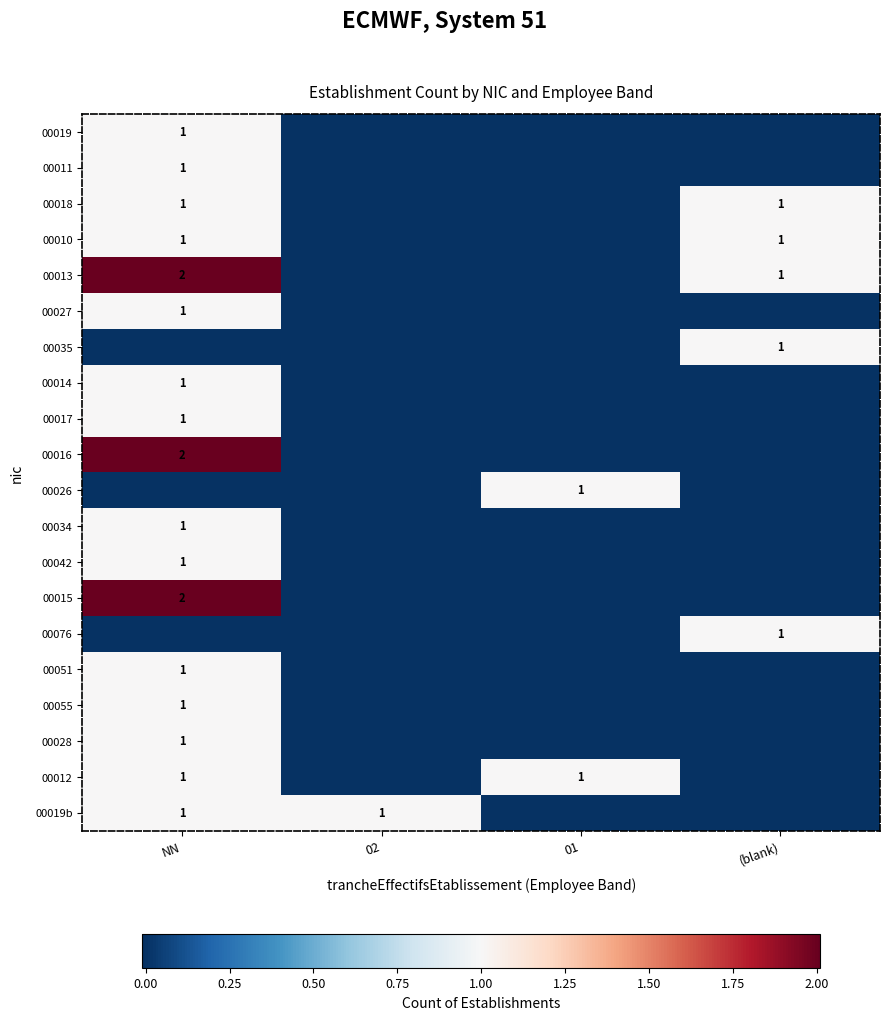

True or false: 00014 has a value of 1 at NN.

True